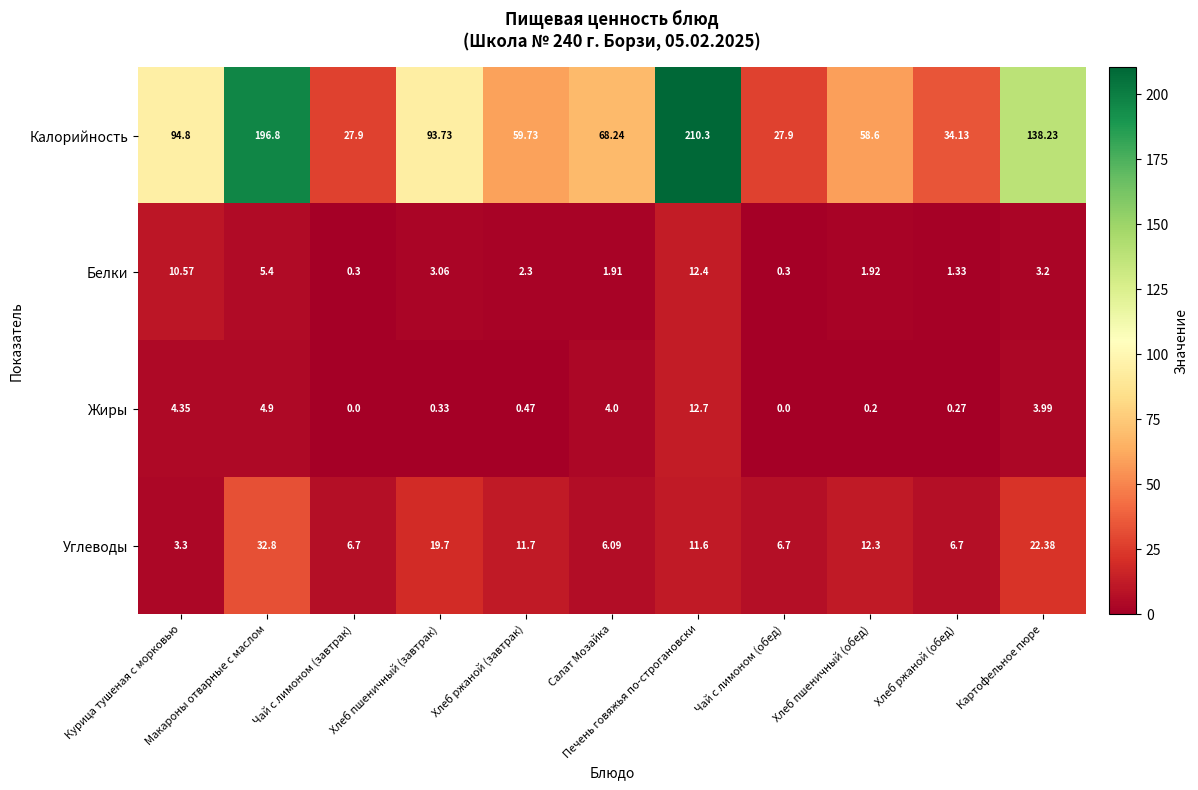

Rank the series by their maximum value, from highest to lowest.

Калорийность, Углеводы, Жиры, Белки